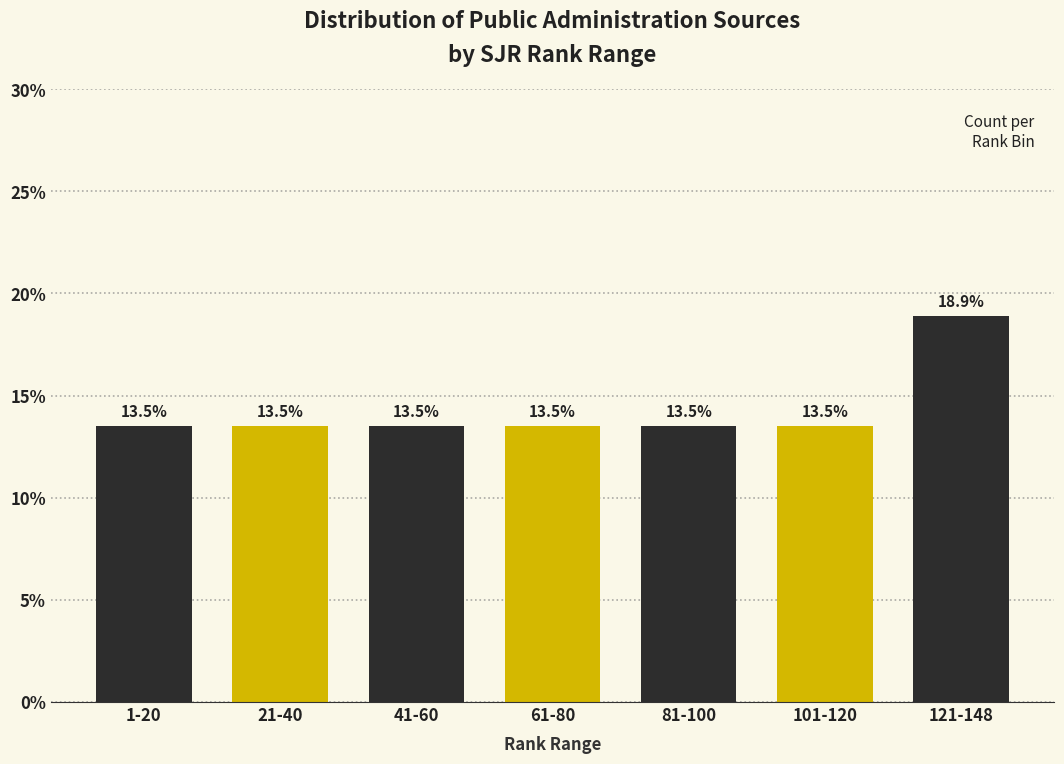

Reading left to right, what are all the values shown in this chart?

1-20=13.5	21-40=13.5	41-60=13.5	61-80=13.5	81-100=13.5	101-120=13.5	121-148=18.9